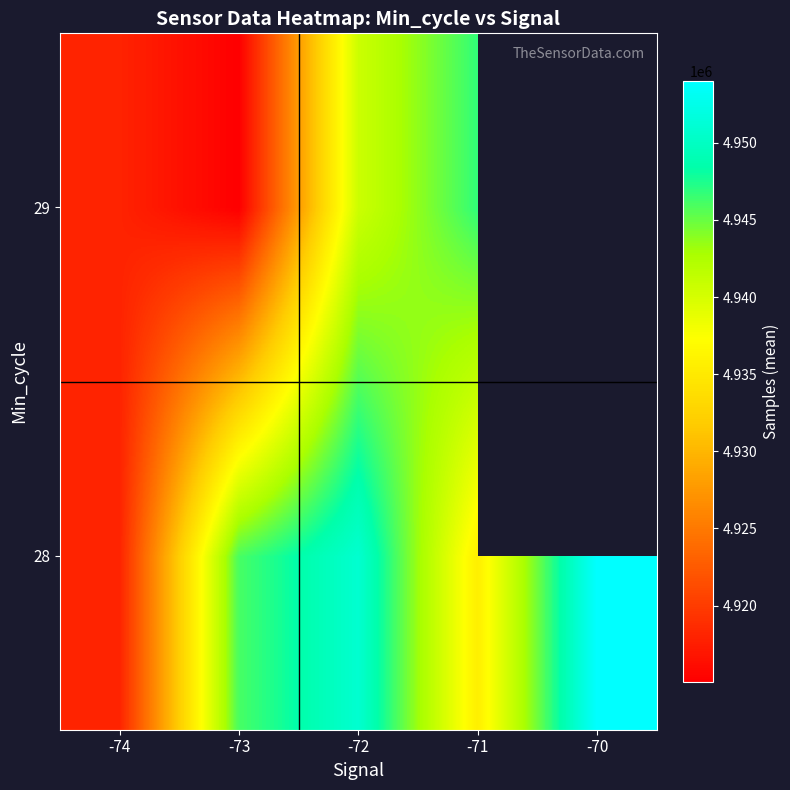

How many categories are shown in the chart?

5